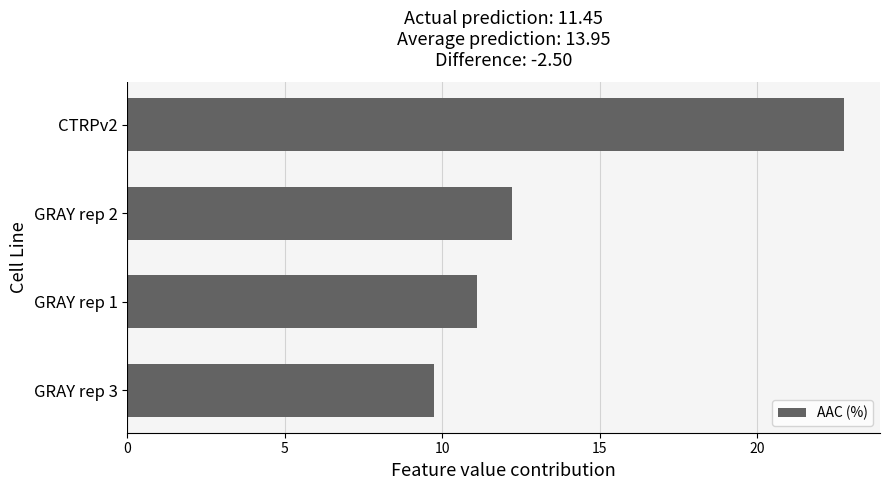

Count the number of categories in the chart.

4